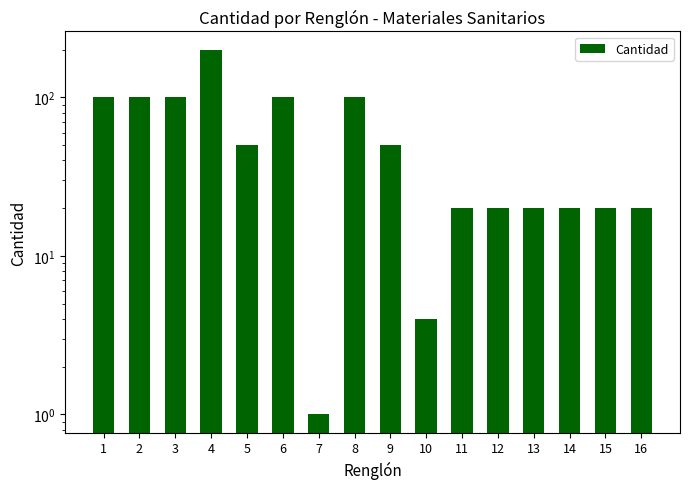

Reading left to right, transcribe all the data shown in this chart.

100	100	100	200	50	100	1	100	50	4	20	20	20	20	20	20